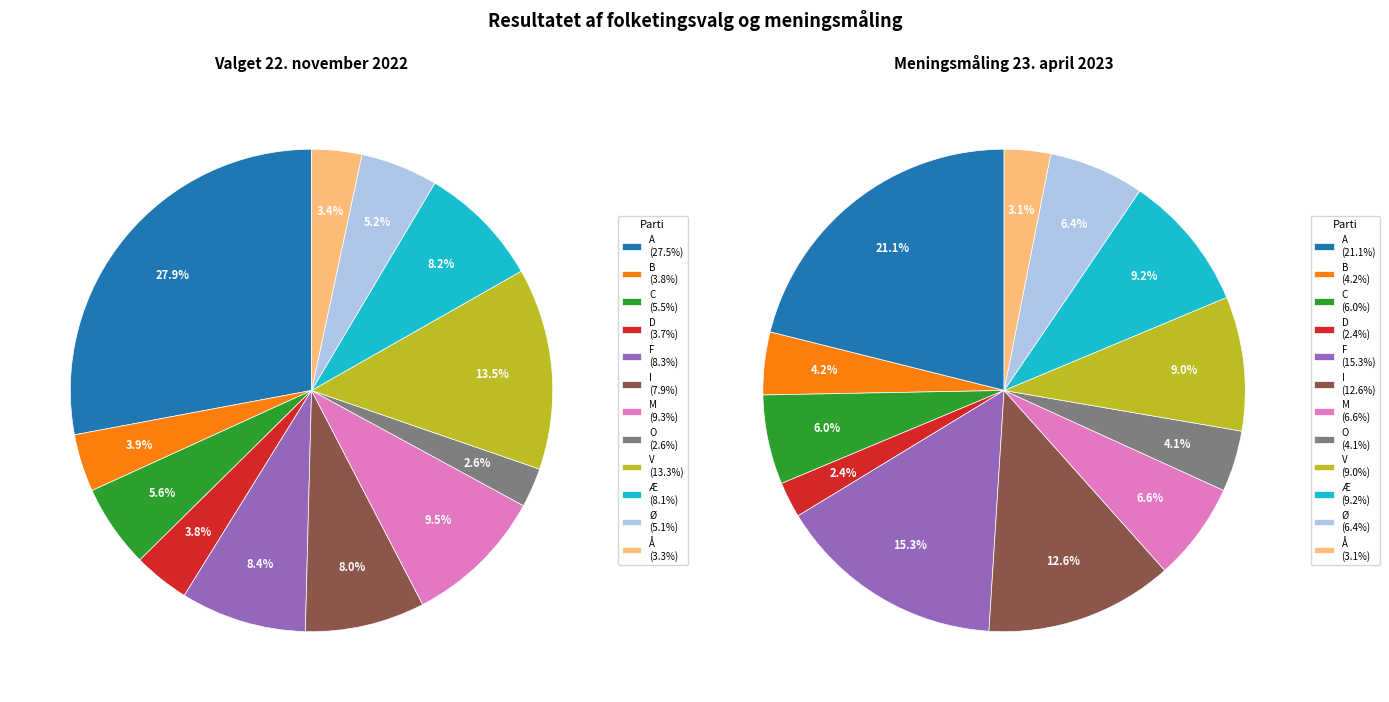

How many segments does this pie chart have?

12